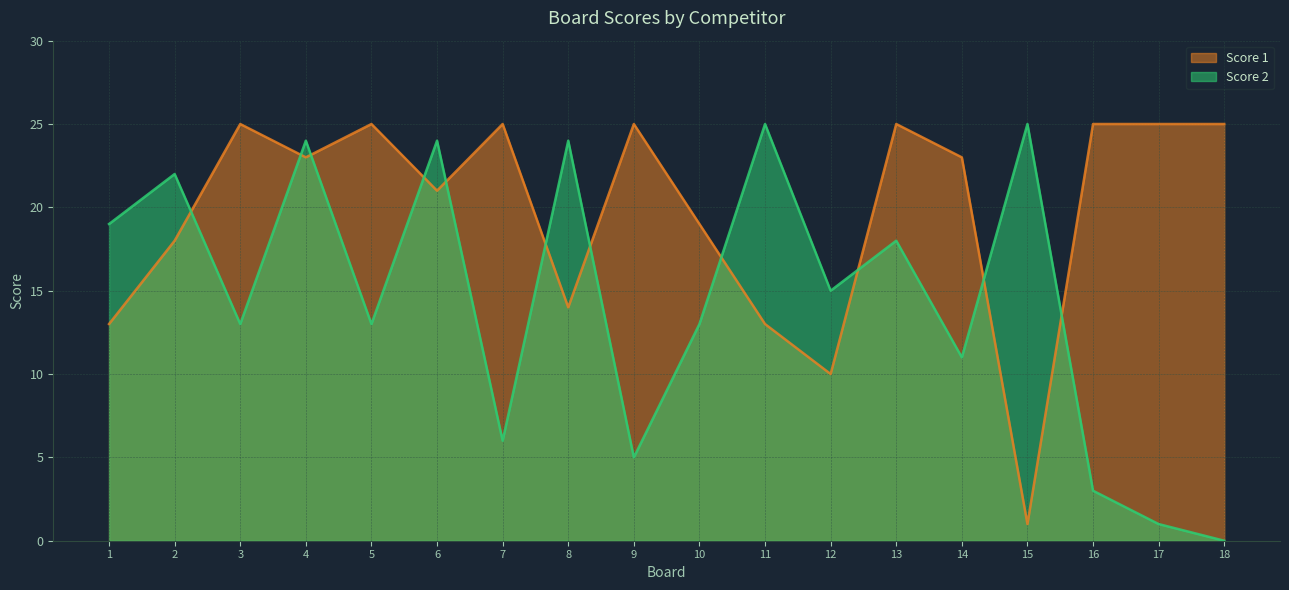

Reading left to right, transcribe all the data shown in this chart.

Score 1: 1=13	2=18	3=25	4=23	5=25	6=21	7=25	8=14	9=25	10=19	11=13	12=10	13=25	14=23	15=1	16=25	17=25	18=25
Score 2: 1=19	2=22	3=13	4=24	5=13	6=24	7=6	8=24	9=5	10=13	11=25	12=15	13=18	14=11	15=25	16=3	17=1	18=0